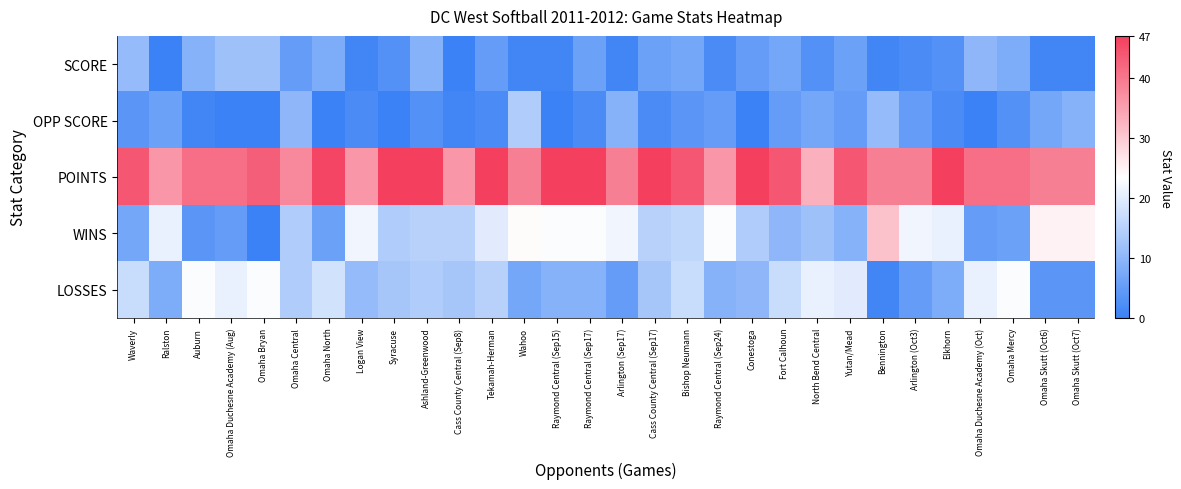

What is the total value across all series at Bennington?

83